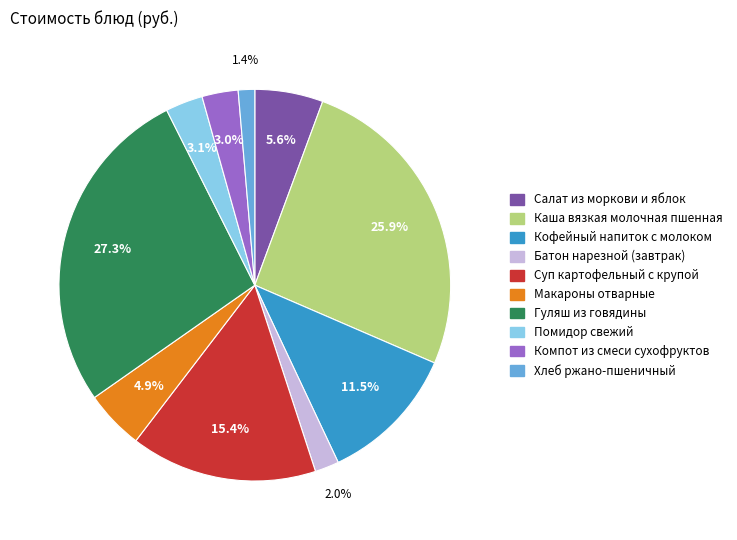

What percentage is NOT represented by Макароны отварные?

95.1%